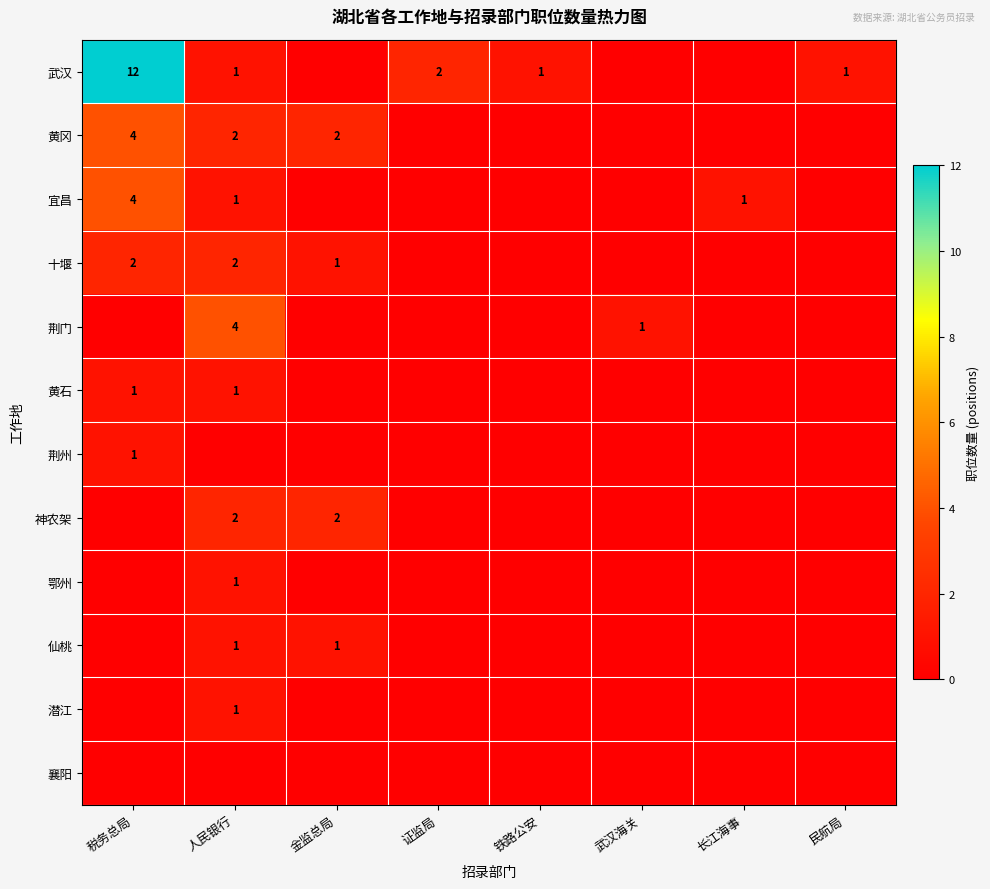

List the series in order of their peak value, lowest first.

襄阳, 黄石, 荆州, 鄂州, 仙桃, 潜江, 十堰, 神农架, 黄冈, 宜昌, 荆门, 武汉